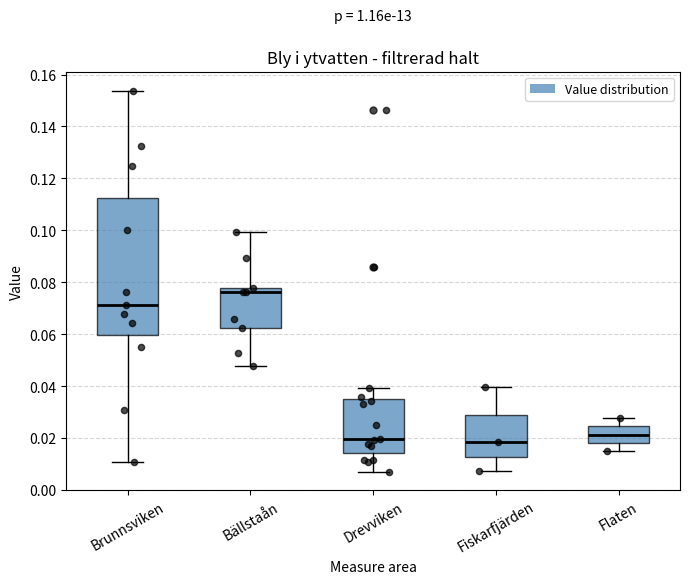

Where does the upper whisker of the box for Bällstaån end on the y-axis? The values are not printed on the chart, so give them approximately, as read against the axis.

0.100